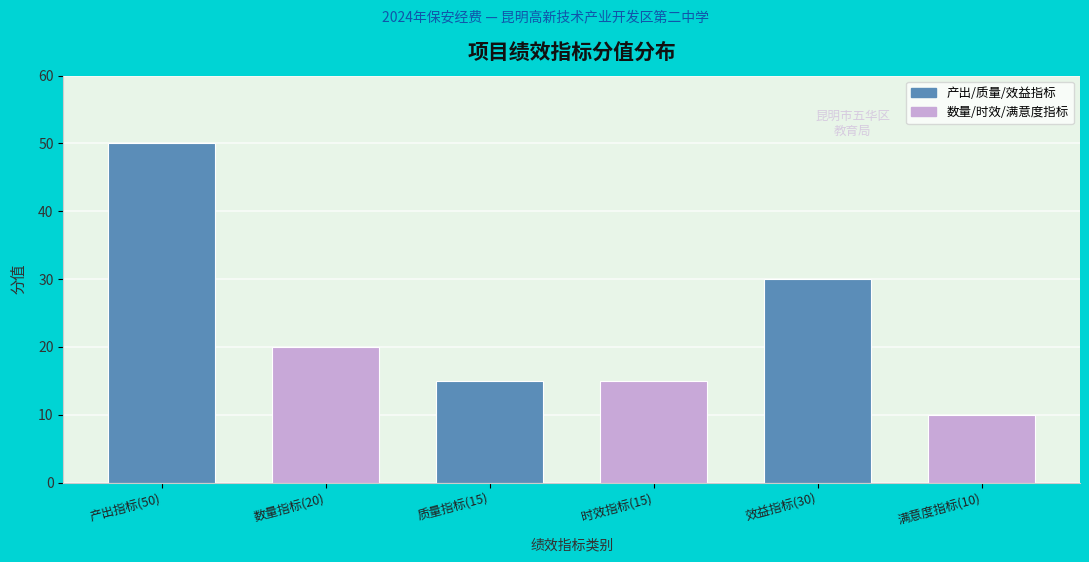

Reading left to right, list all the values displayed in this chart.

50	20	15	15	30	10